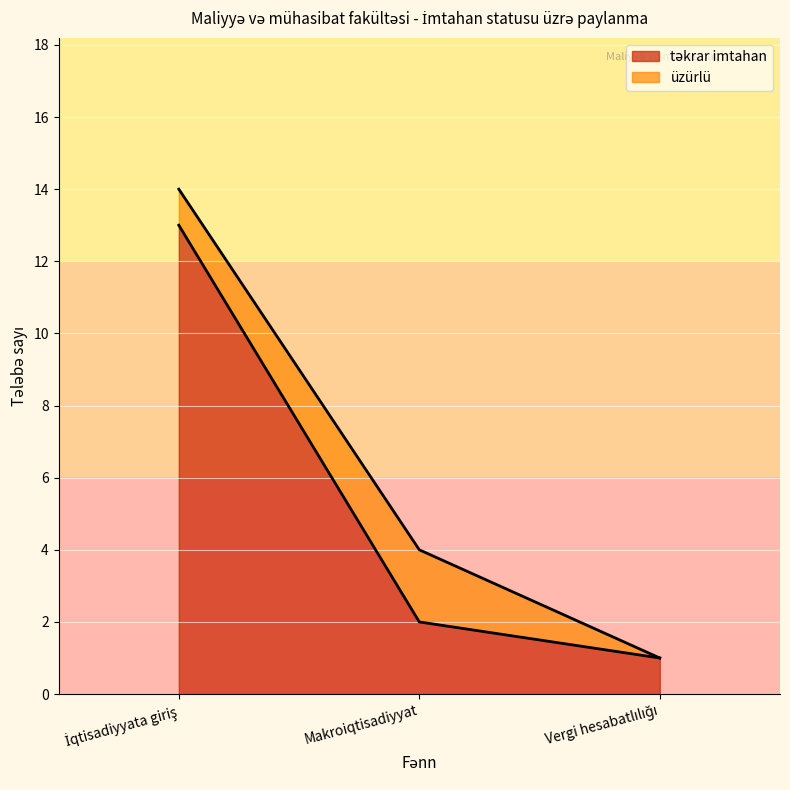

At which category does the chart reach its minimum across all series?

Vergi hesabatlılığı